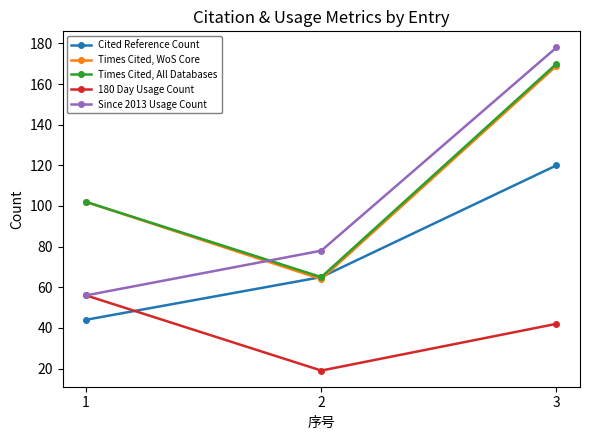

What are all the series names shown in the legend?

Cited Reference Count, Times Cited, WoS Core, Times Cited, All Databases, 180 Day Usage Count, Since 2013 Usage Count